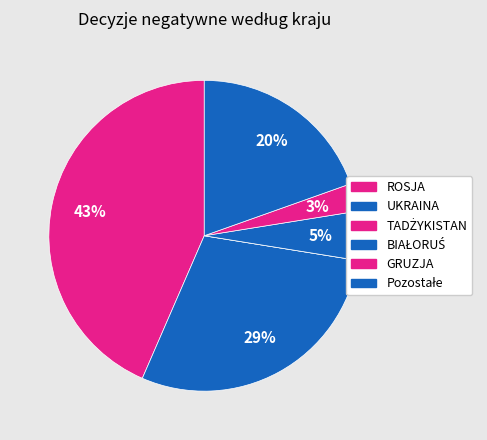

Rank the categories by value from highest to lowest.

ROSJA, UKRAINA, Pozostałe, BIAŁORUŚ, GRUZJA, TADŻYKISTAN